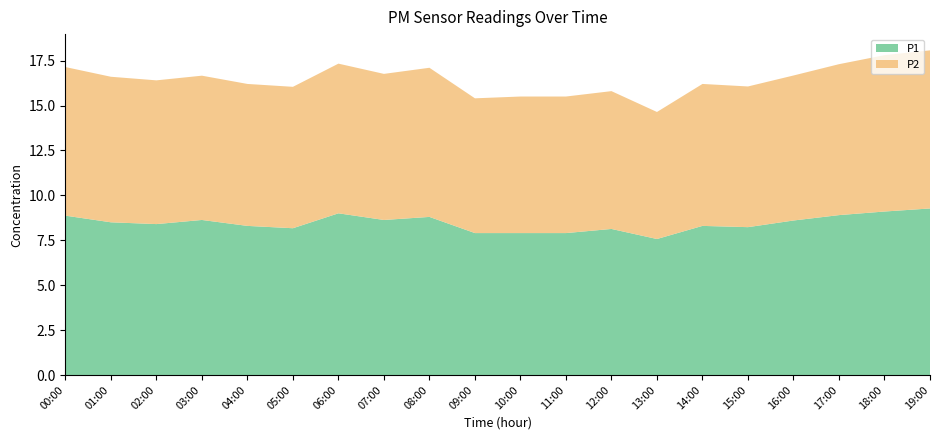

Reading left to right, what are all the values shown in this chart?

P1: 00:00=8.9	01:00=8.5	02:00=8.4	03:00=8.6	04:00=8.3	05:00=8.2	06:00=9.0	07:00=8.6	08:00=8.8	09:00=7.9	10:00=7.9	11:00=7.9	12:00=8.1	13:00=7.6	14:00=8.3	15:00=8.2	16:00=8.6	17:00=8.9	18:00=9.1	19:00=9.3
P2: 00:00=8.3	01:00=8.1	02:00=8.0	03:00=8.0	04:00=7.9	05:00=7.9	06:00=8.3	07:00=8.1	08:00=8.3	09:00=7.5	10:00=7.6	11:00=7.6	12:00=7.7	13:00=7.1	14:00=7.9	15:00=7.8	16:00=8.1	17:00=8.4	18:00=8.7	19:00=8.8